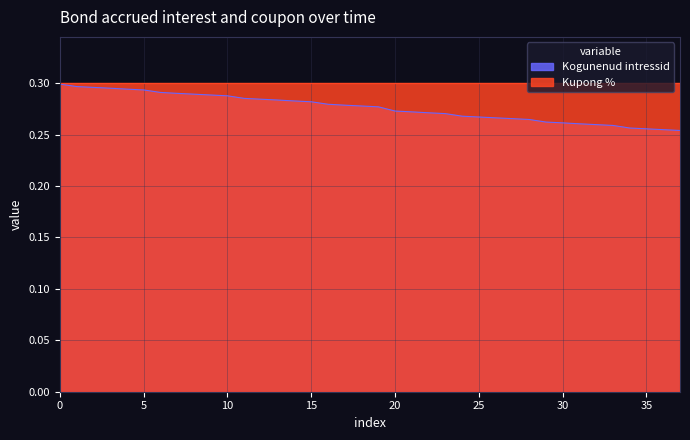

How many values are between 0 and 1?

38